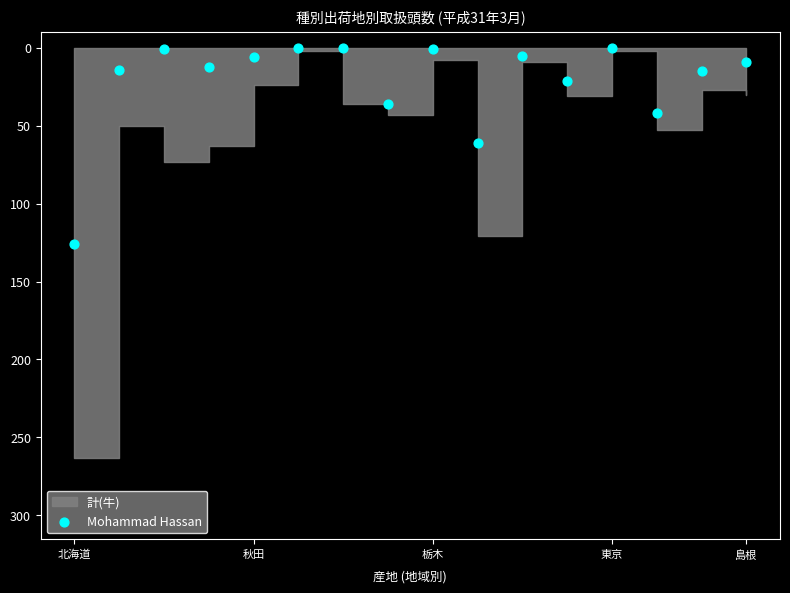

What is the range of Y values (max minus min)?

126